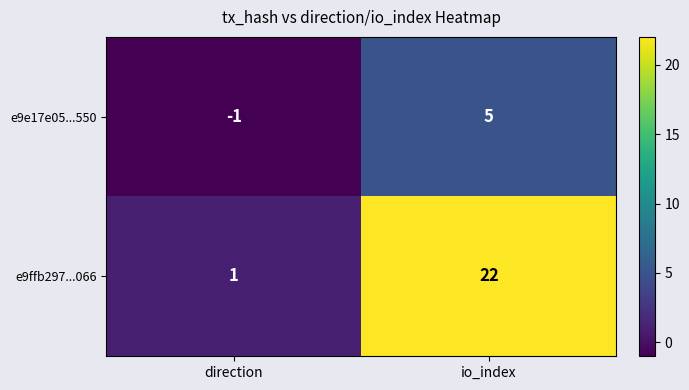

What is the difference between the maximum and minimum values in the e9ffb297...066 series?

21